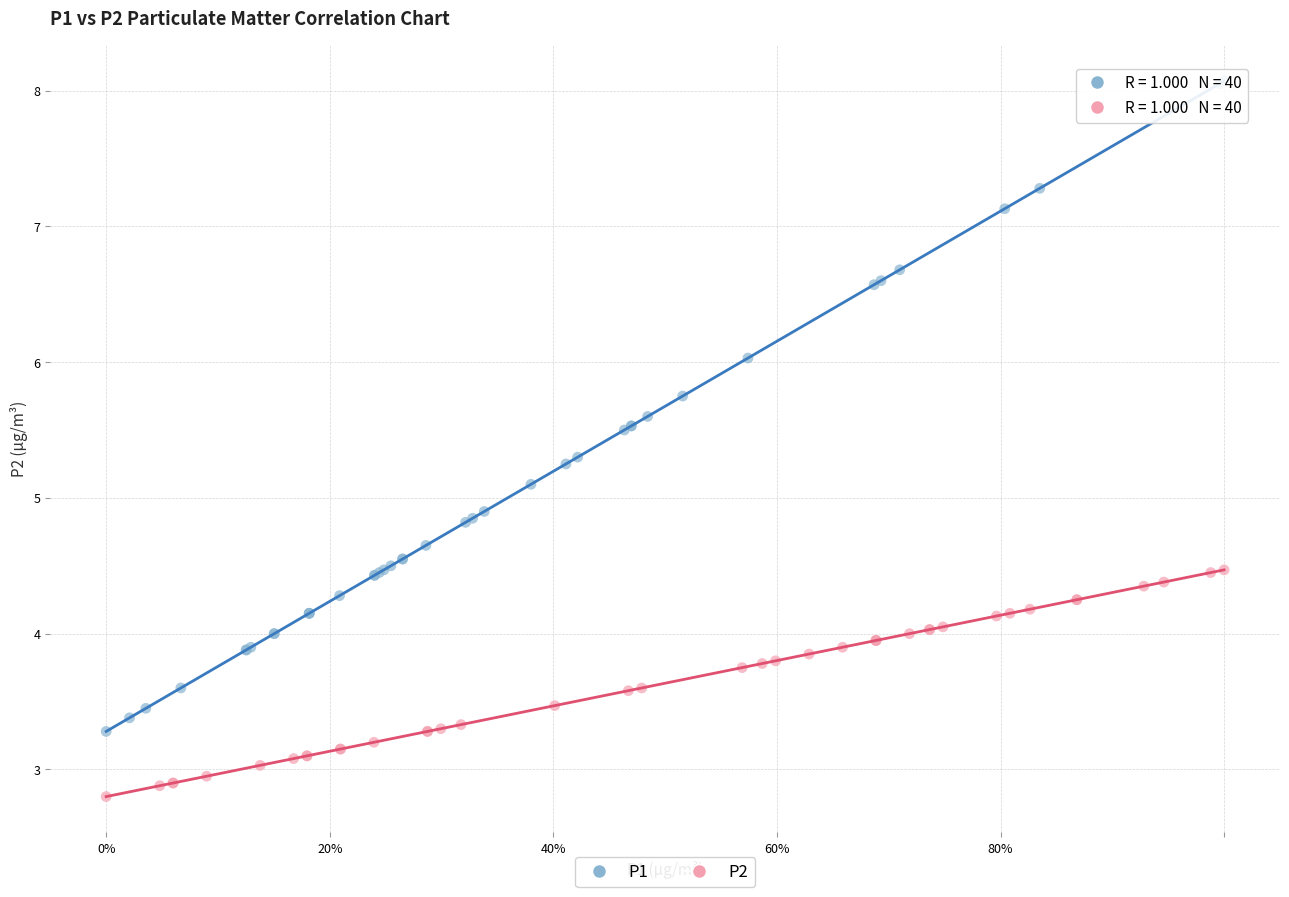

Which series reaches the minimum Y coordinate?

P2